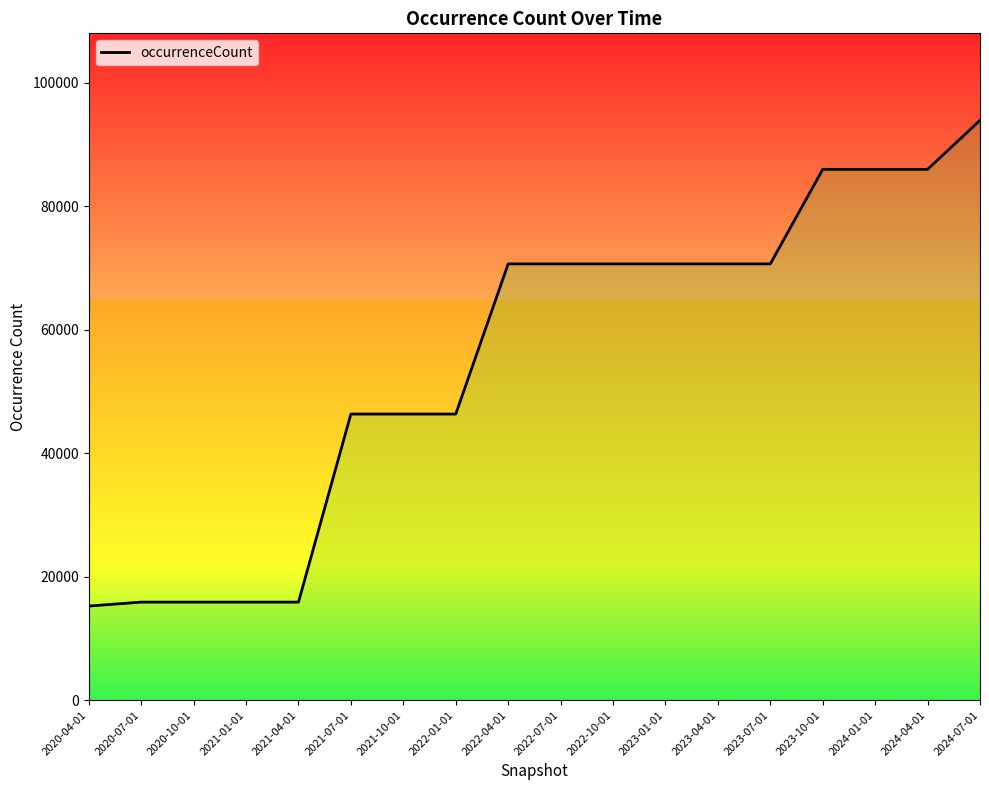

What is the greatest value displayed?

93952